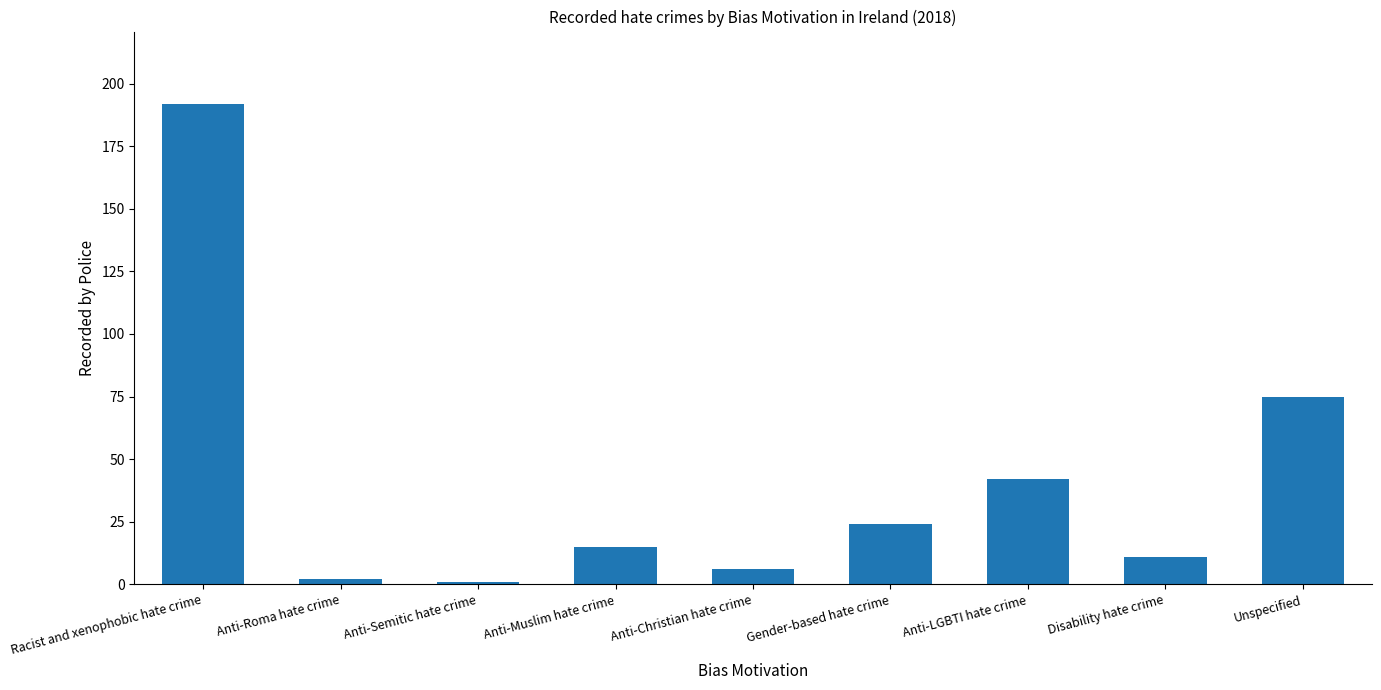

Where is the data nearest to the value 96?

Unspecified